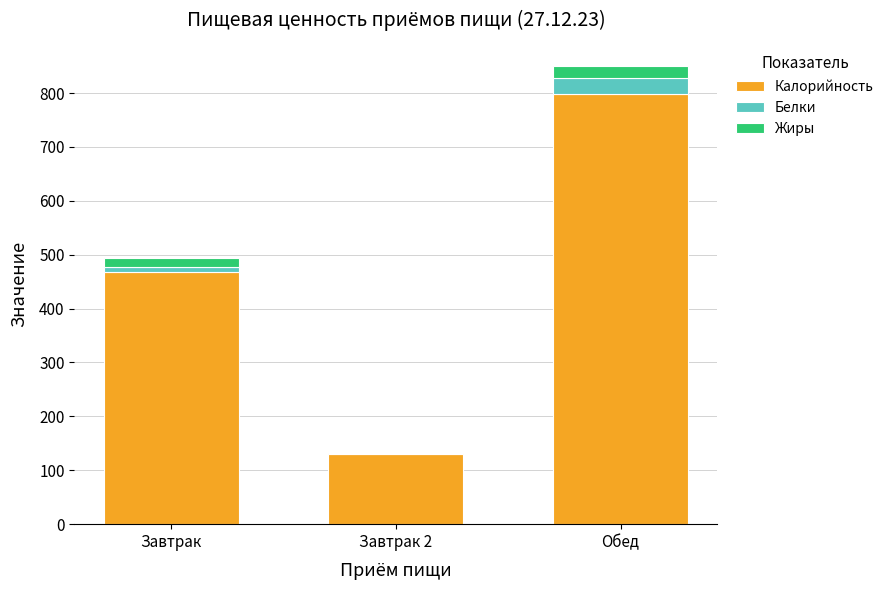

Is it true that Калорийность equals 468.6 at Завтрак?

True